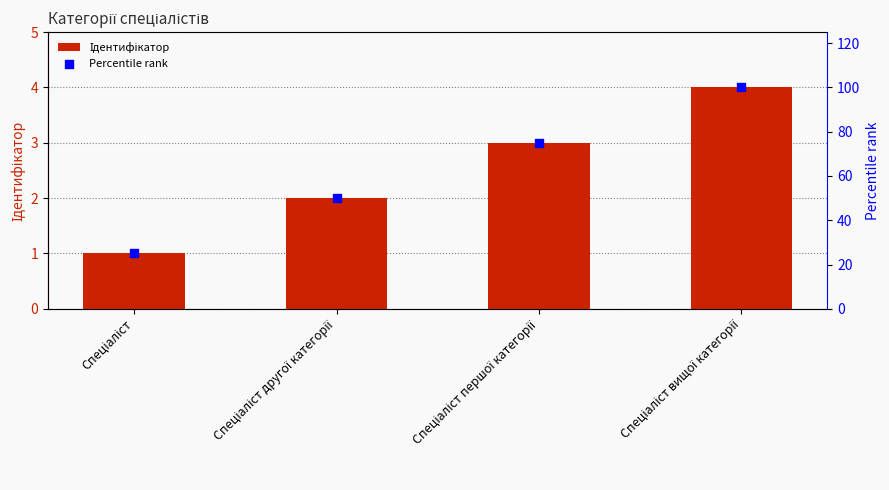

At how many categories does at least one series exceed 85?

1